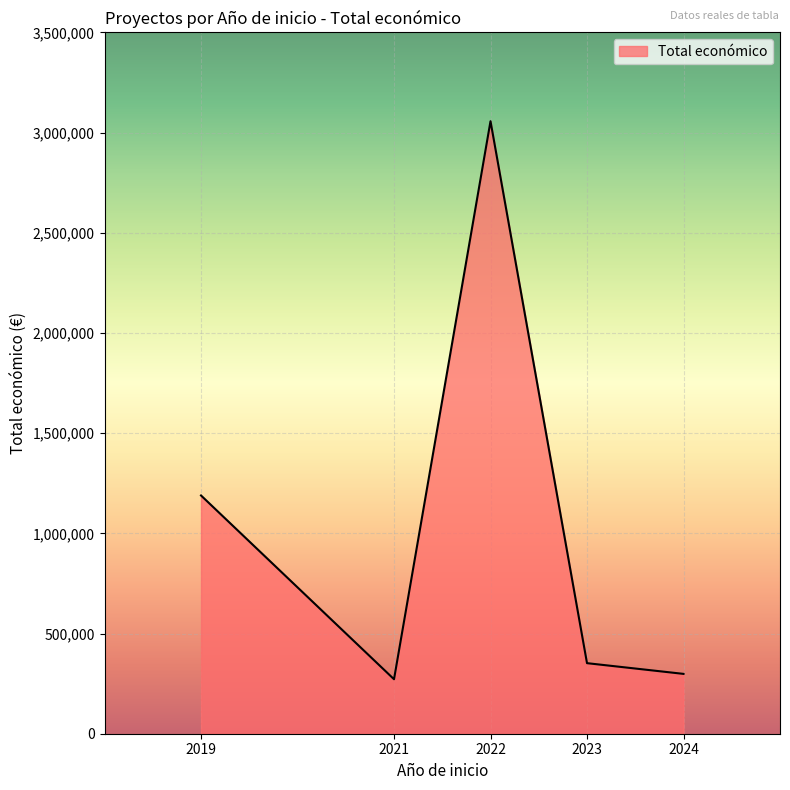

How many interior local peaks (higher than both neighbors) does the data have?

1